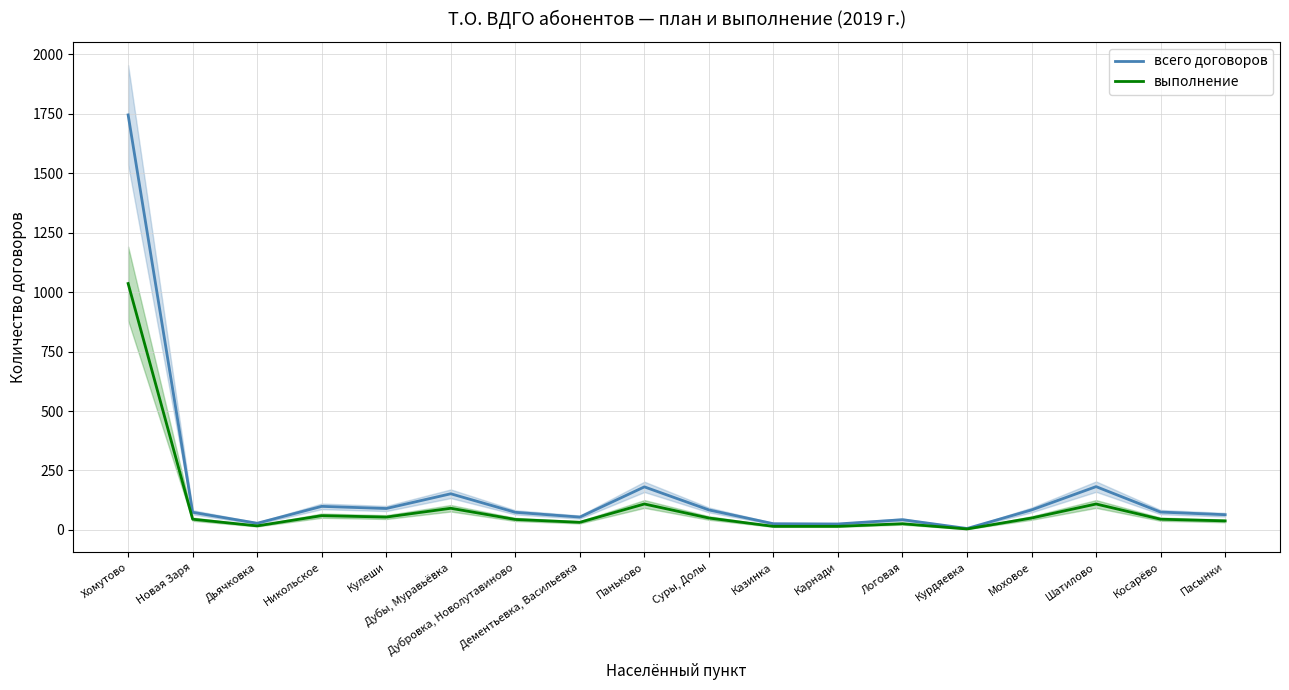

What is the difference between the maximum and second lowest values in the всего договоров series?

1720